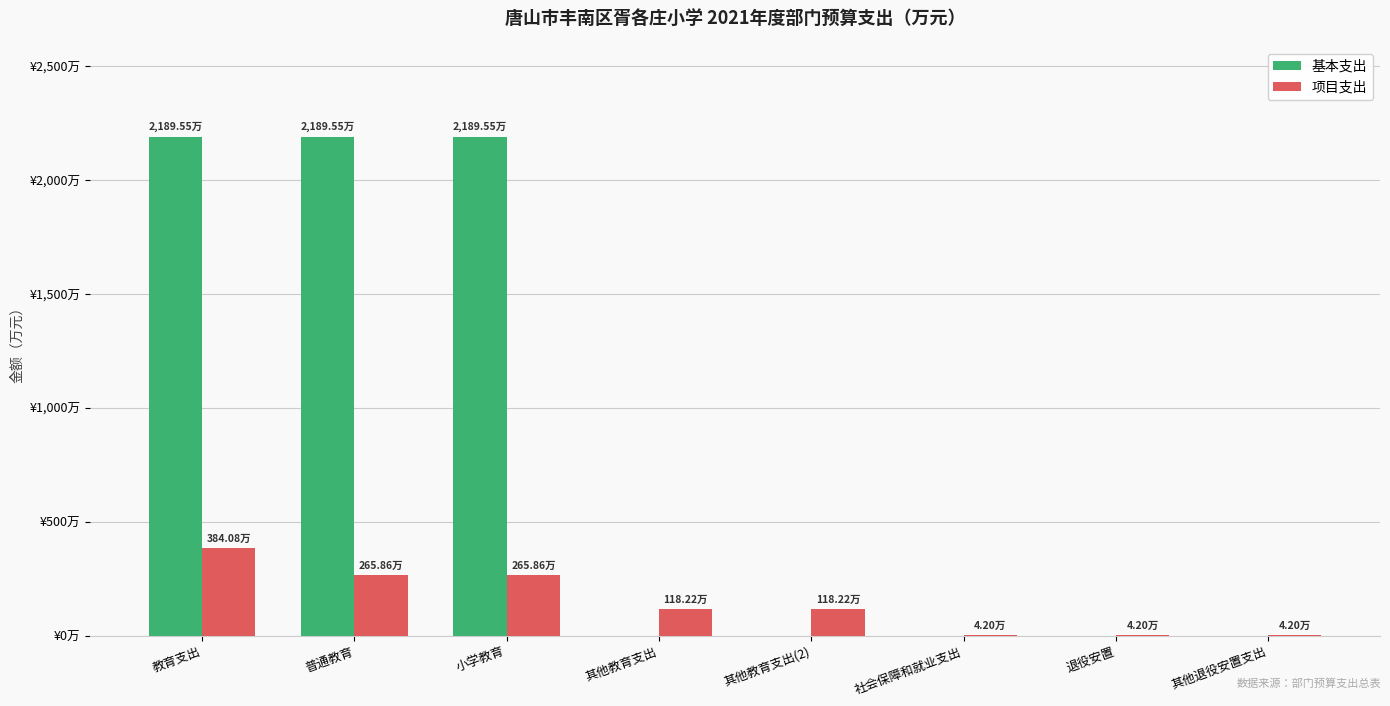

The value of 项目支出 at 教育支出 is 529.6. True or false?

False